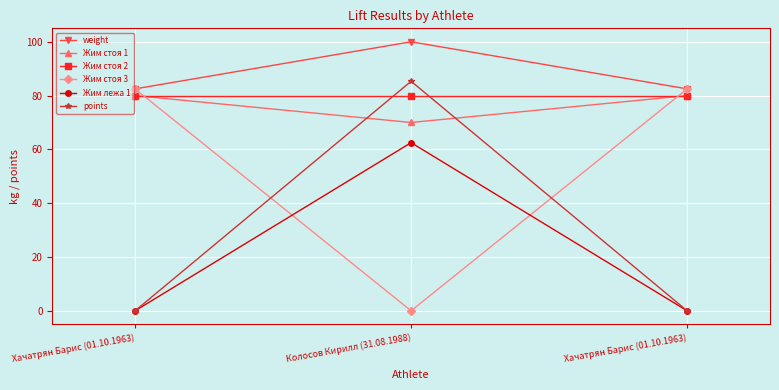

The Жим лежа 1 series shows 0.0 at Хачатрян Барис (01.10.1963). True or false?

True